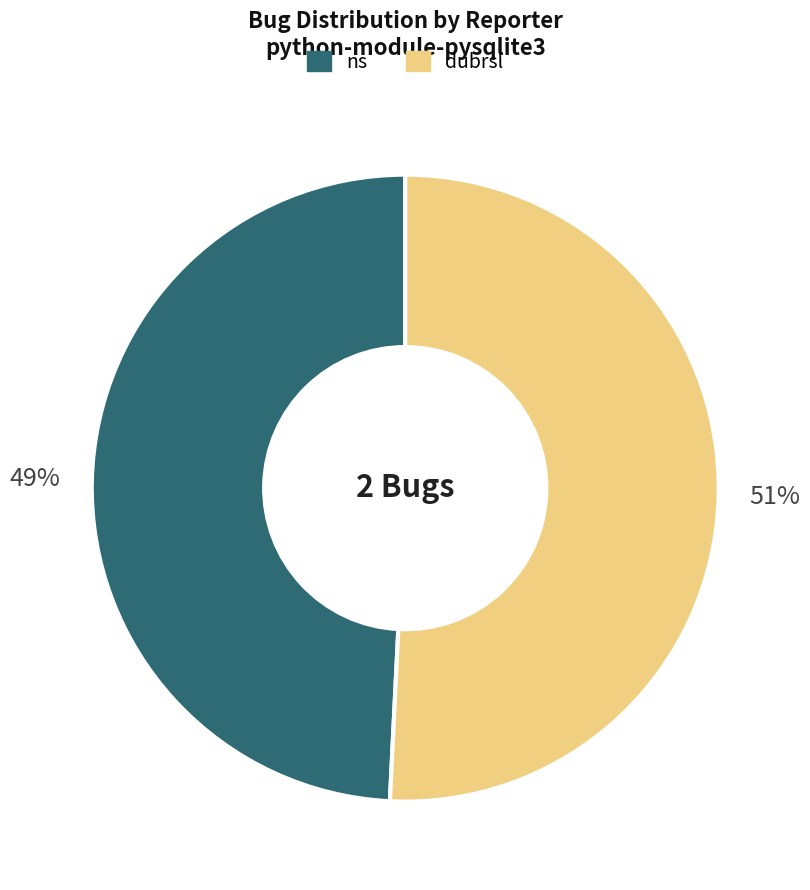

How many segments does this pie chart have?

2